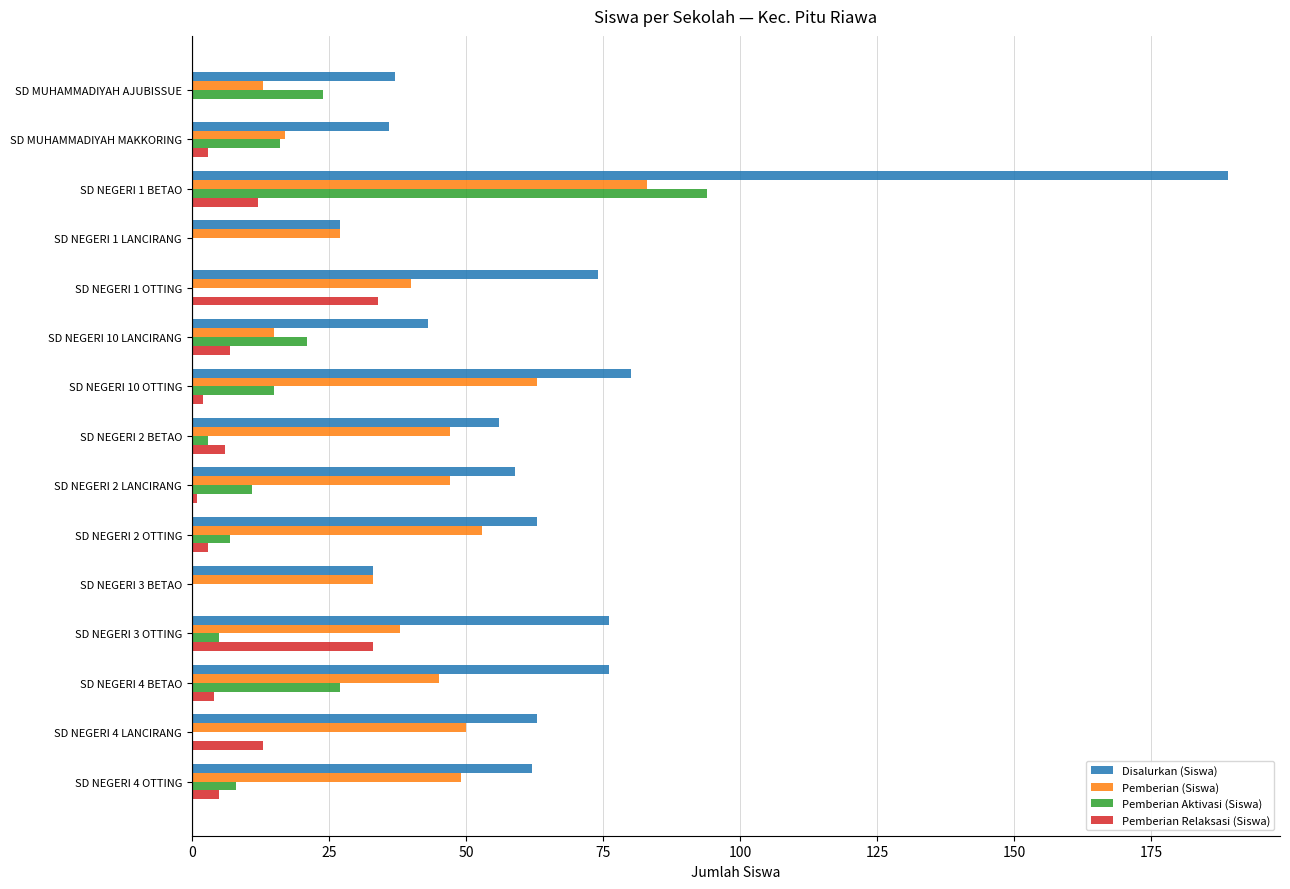

What is the highest value of the Pemberian Aktivasi (Siswa) series?

94